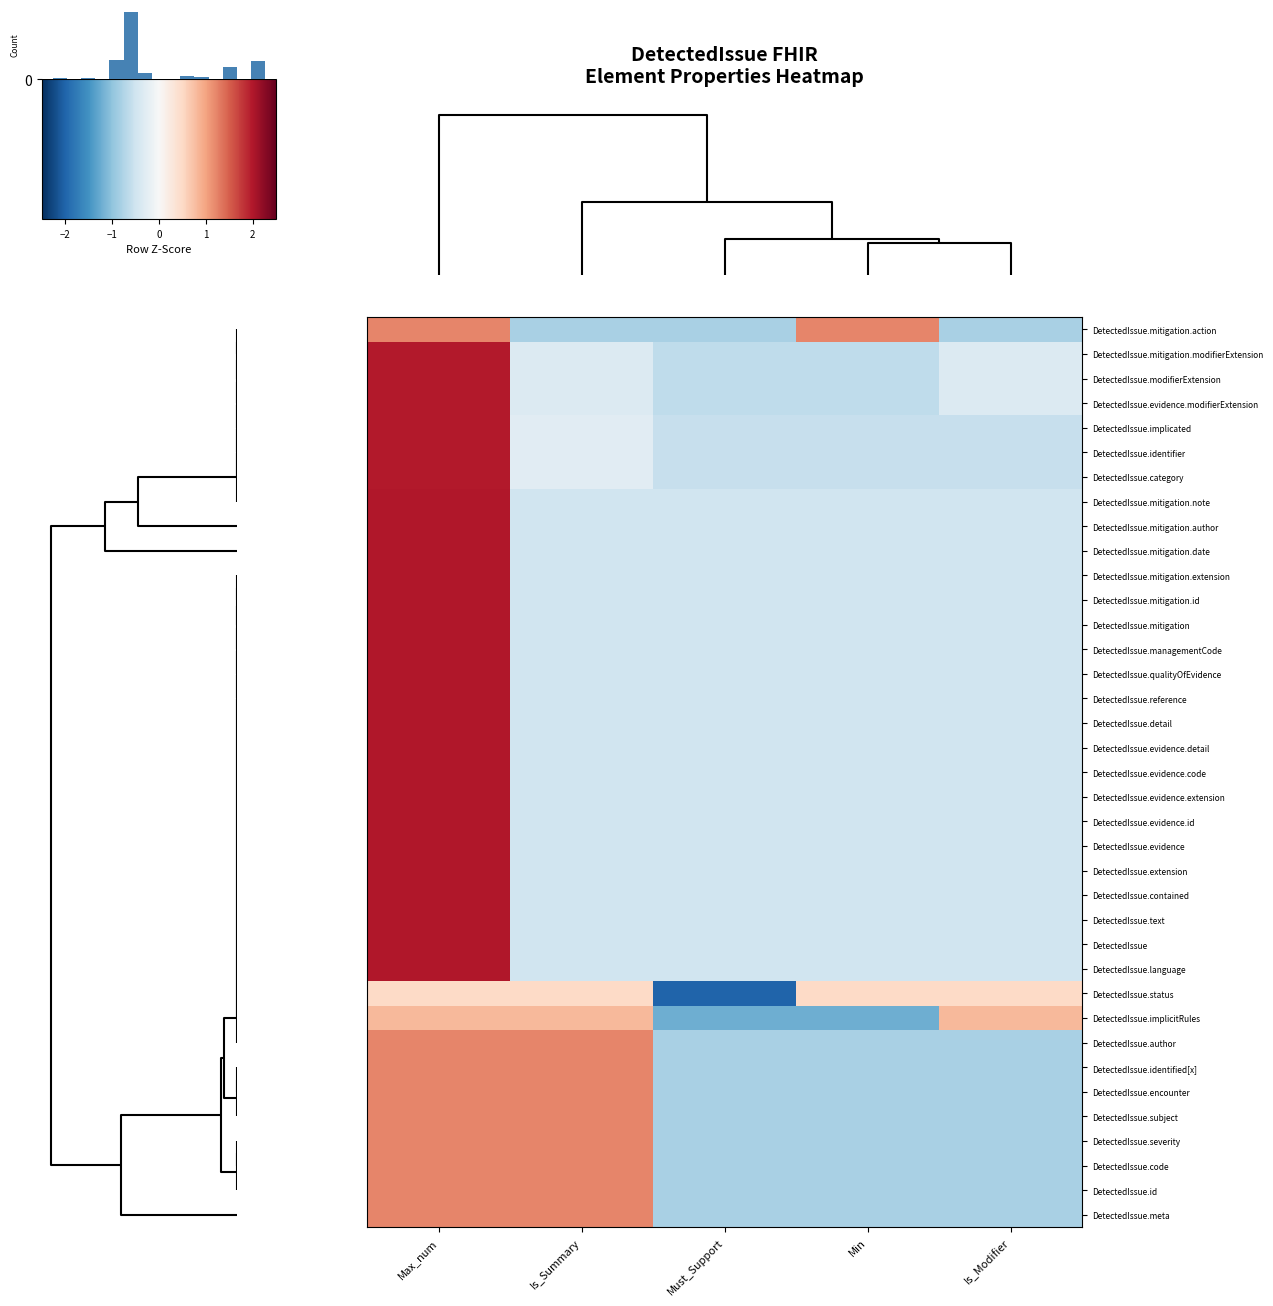

What is the total value across all series at Is_Modifier?

-18.8